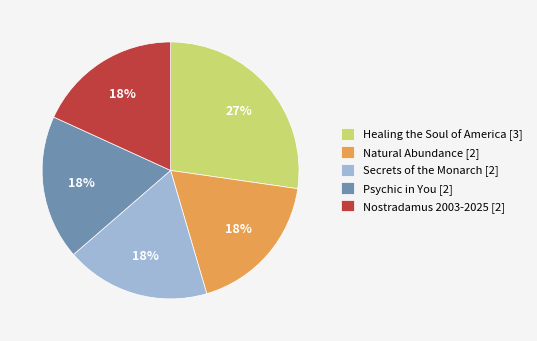

Is the sum of Nostradamus 2003-2025 [2] and Natural Abundance [2] greater than half?

No